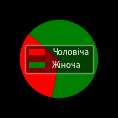

Is there a majority slice in this chart?

Yes